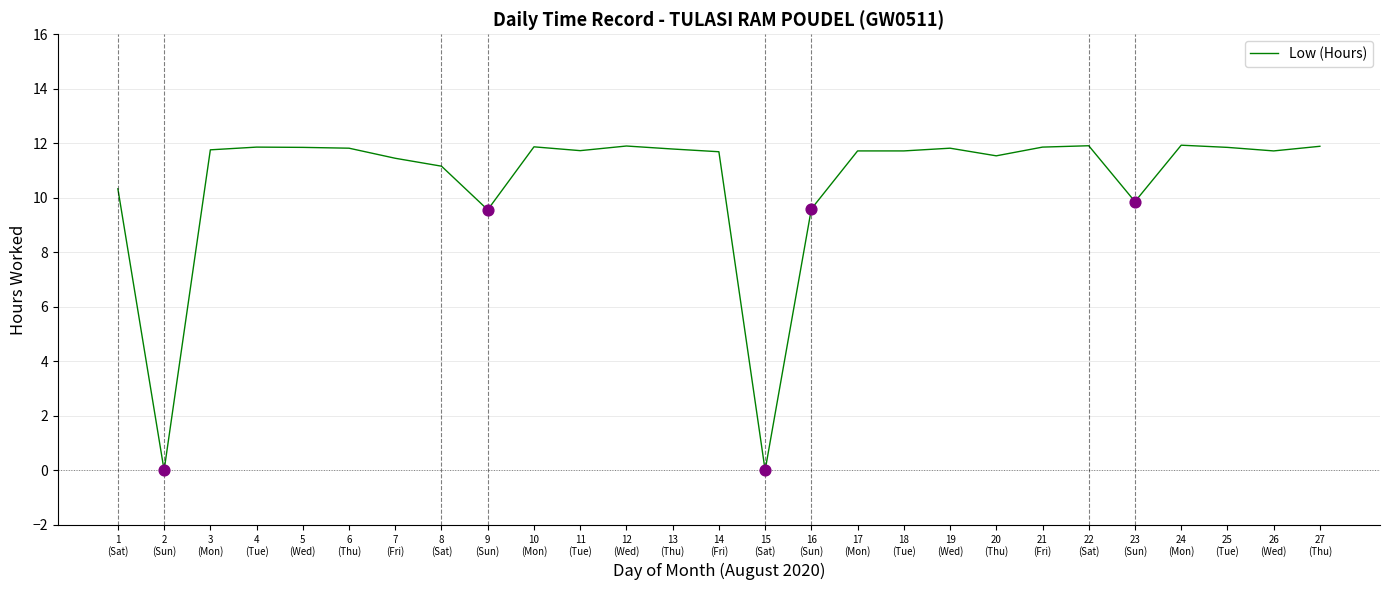

Approximately how many times larger is the value at 10
(Mon) compared to 6
(Thu)?

1.0